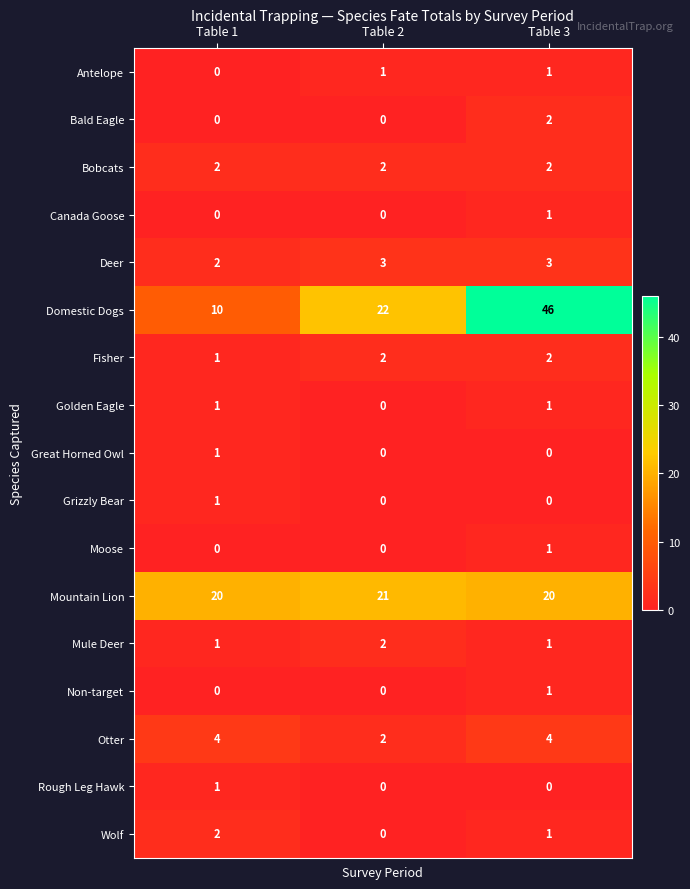

Which series changed the most between Table 1 and Table 2?

Domestic Dogs